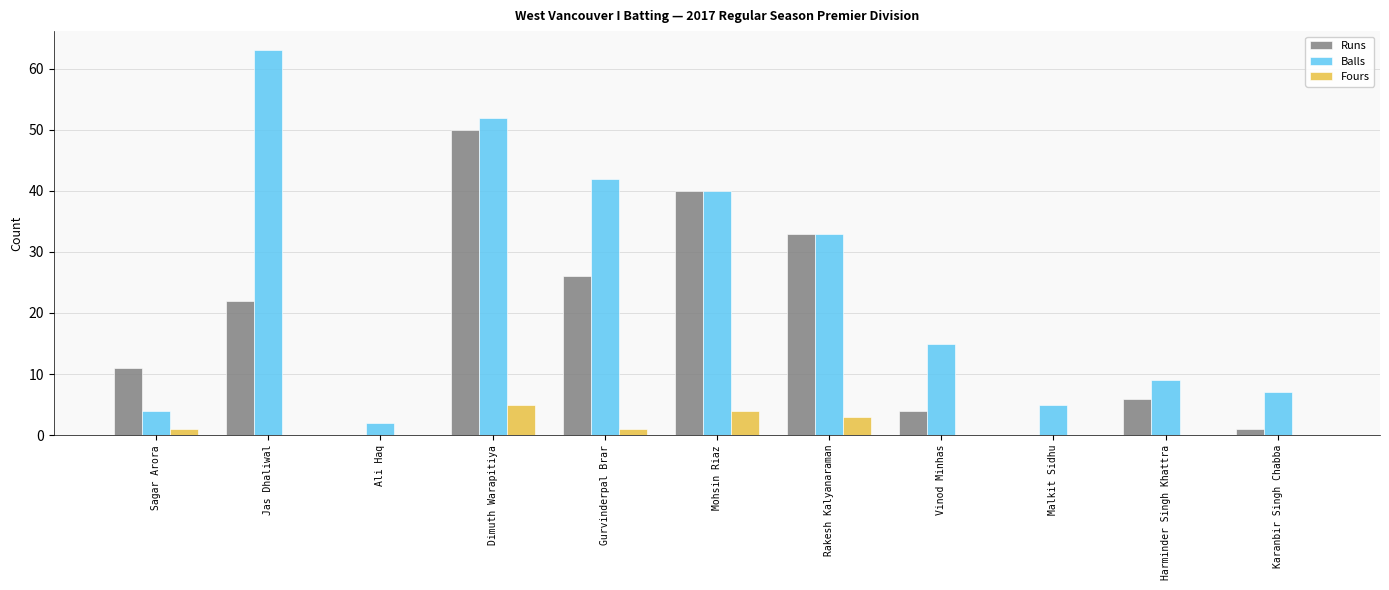

True or false: Balls has a value of 33 at Rakesh Kalyanaraman.

True